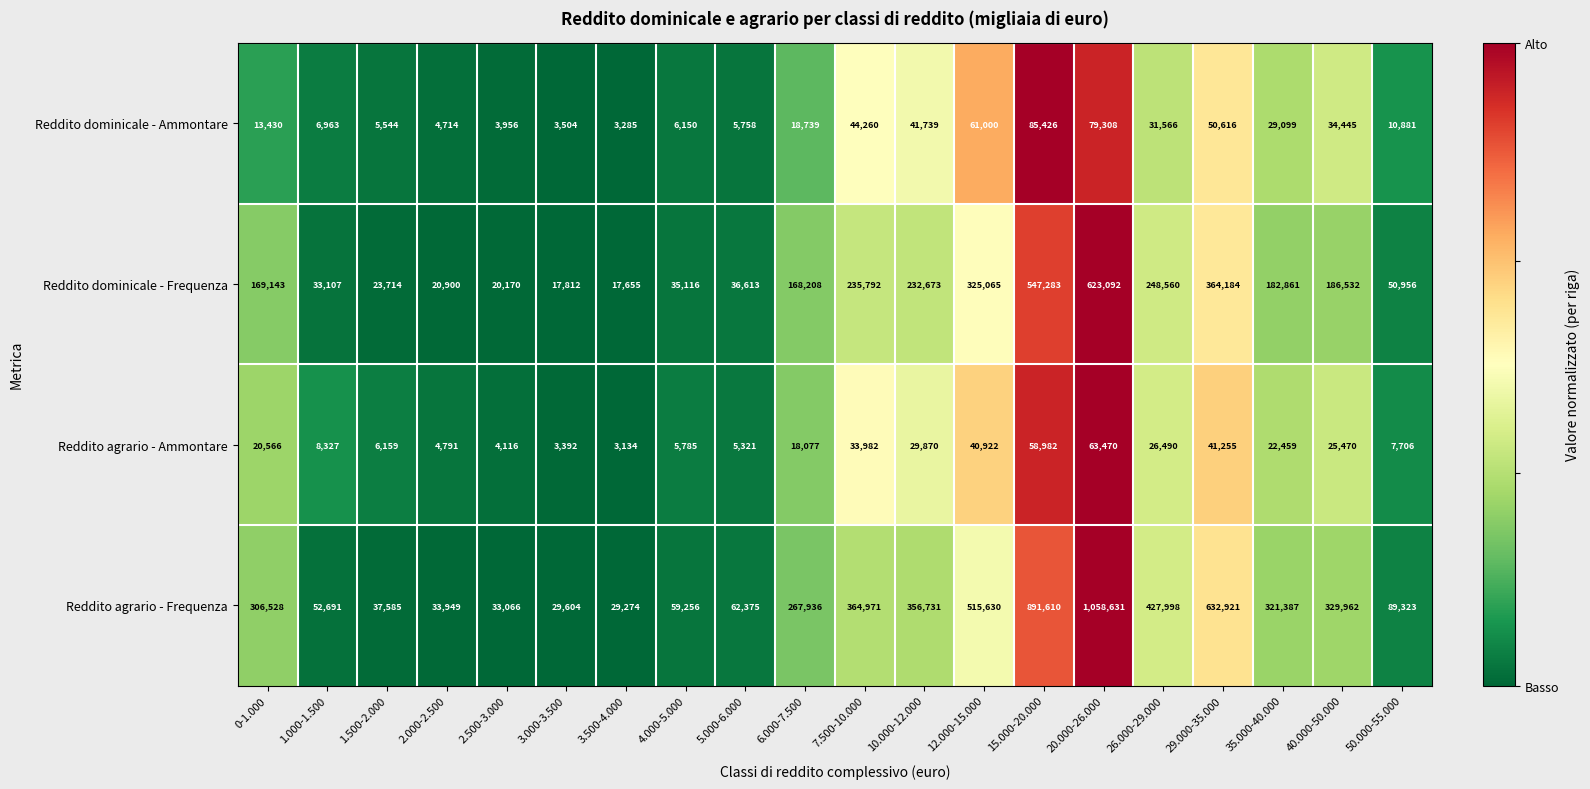

What is the approximate value of Reddito dominicale - Frequenza at 6.000-7.500?

168208